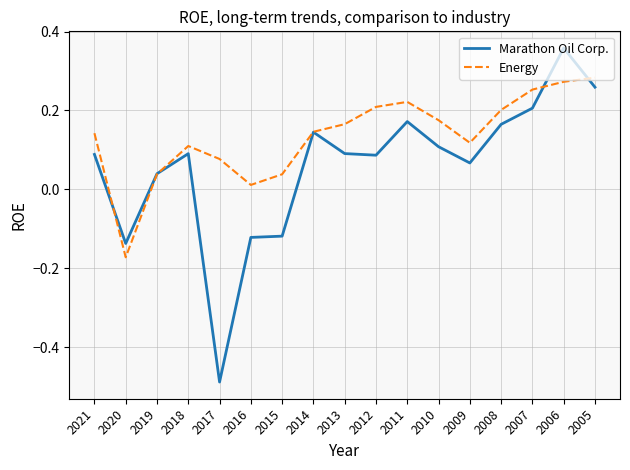

List the series in order of their peak value, lowest first.

Energy, Marathon Oil Corp.